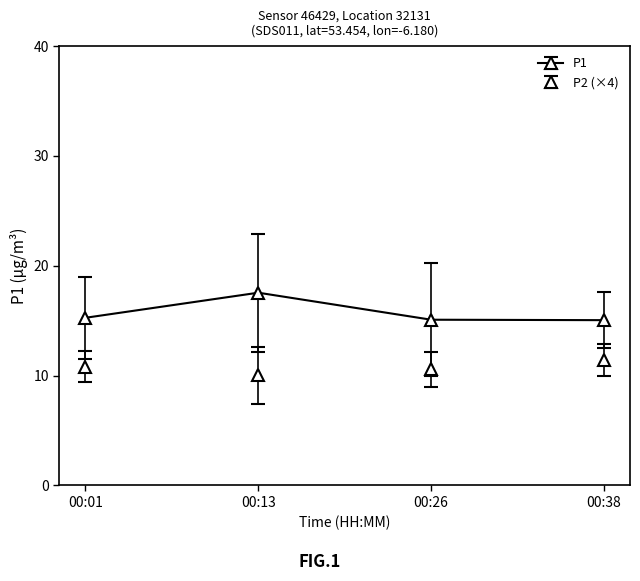

Count the number of categories in the chart.

4